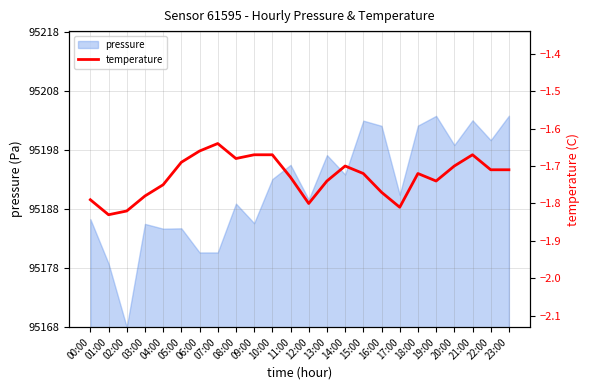

How many categories are shown in the chart?

24